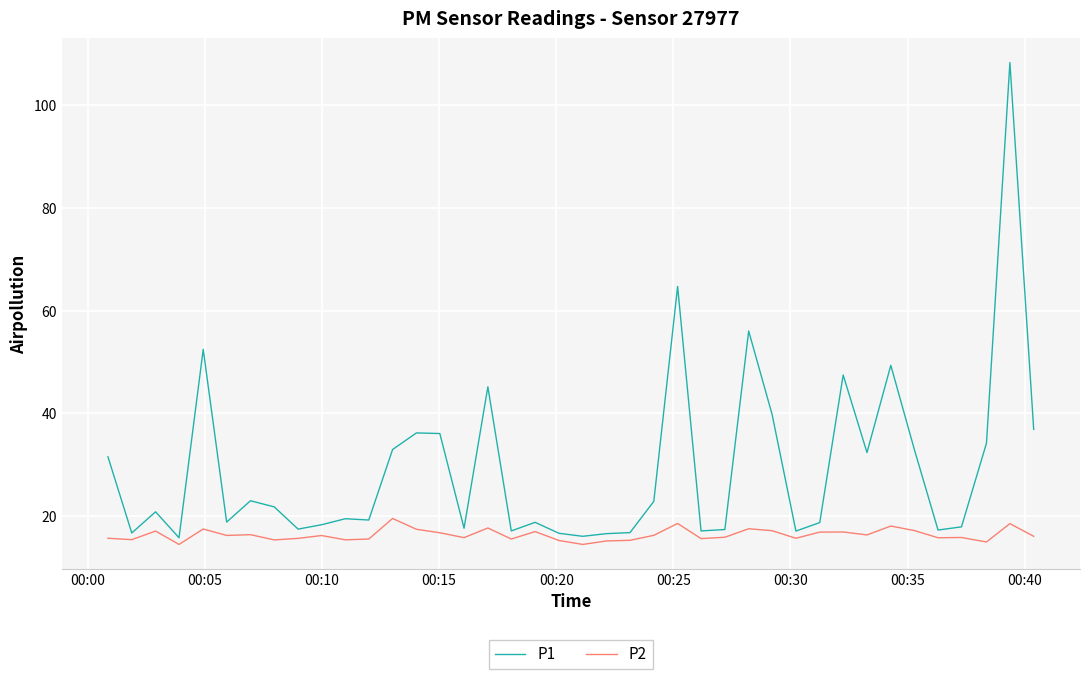

What is the difference between the maximum and minimum values in the P2 series?

5.1